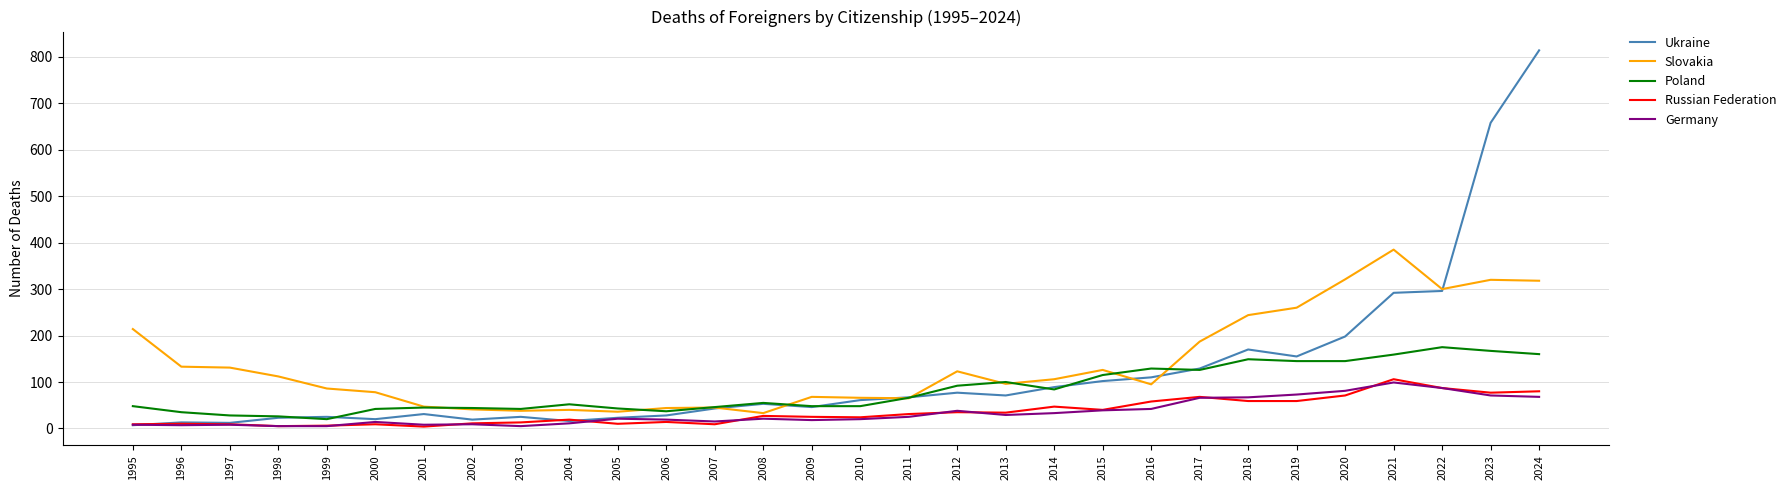

What is the difference between the Germany values at 2009 and 2022?

69